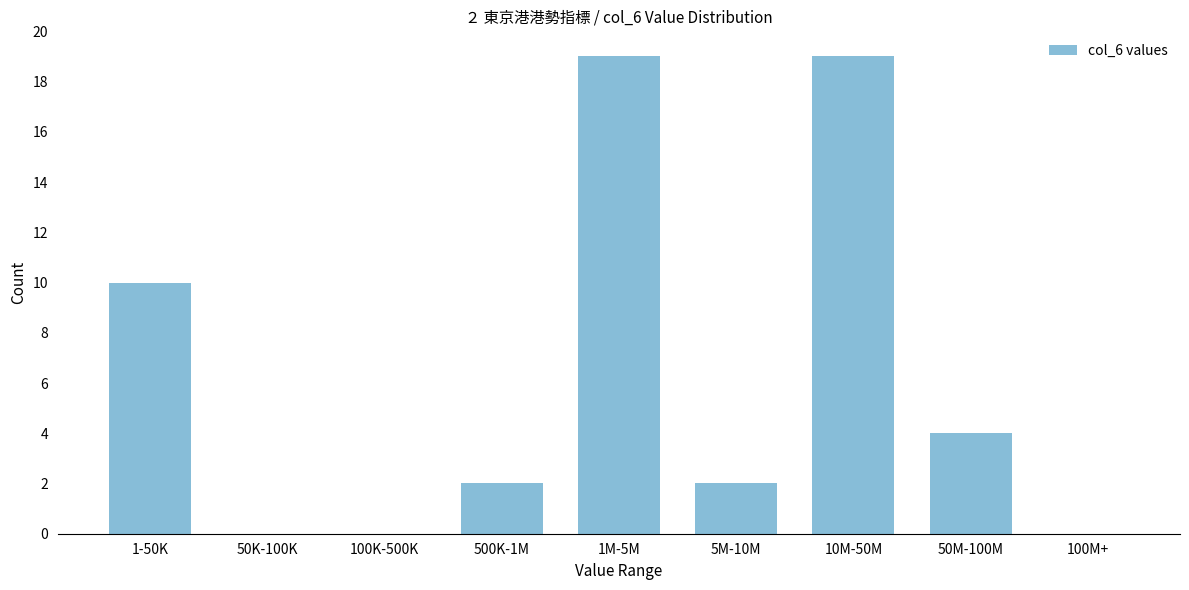

Reading left to right, transcribe all the data shown in this chart.

1-50K=10	50K-100K=0	100K-500K=0	500K-1M=2	1M-5M=19	5M-10M=2	10M-50M=19	50M-100M=4	100M+=0